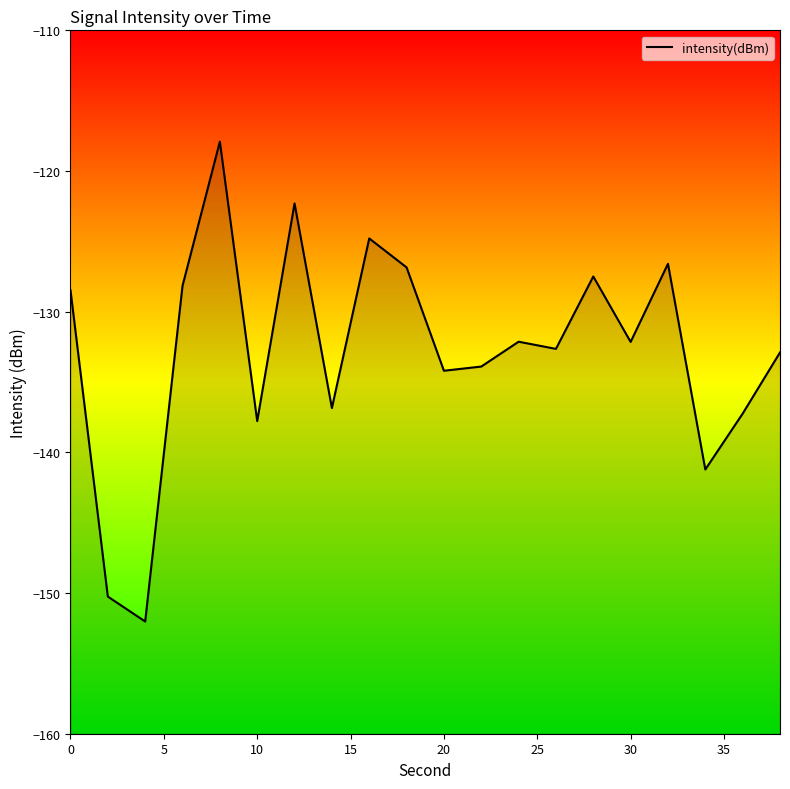

How many points are lower than both their immediate neighbors (excluding endpoints)?

7